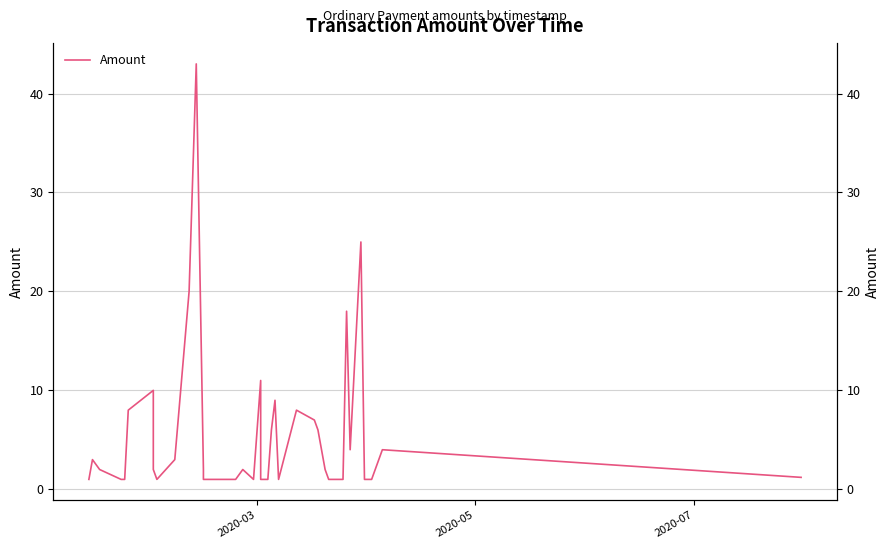

Reading left to right, extract all data points from this chart.

1.0	1.0	3.0	2.0	1.0	1.0	8.0	10.0	2.0	1.0	3.0	20.0	43.0	2.0	1.0	1.0	1.0	1.0	1.0	2.0	1.0	11.0	1.0	1.0	6.0	9.0	1.0	8.0	7.0	6.0	2.0	1.0	1.0	18.0	4.0	25.0	1.0	1.0	4.0	1.2